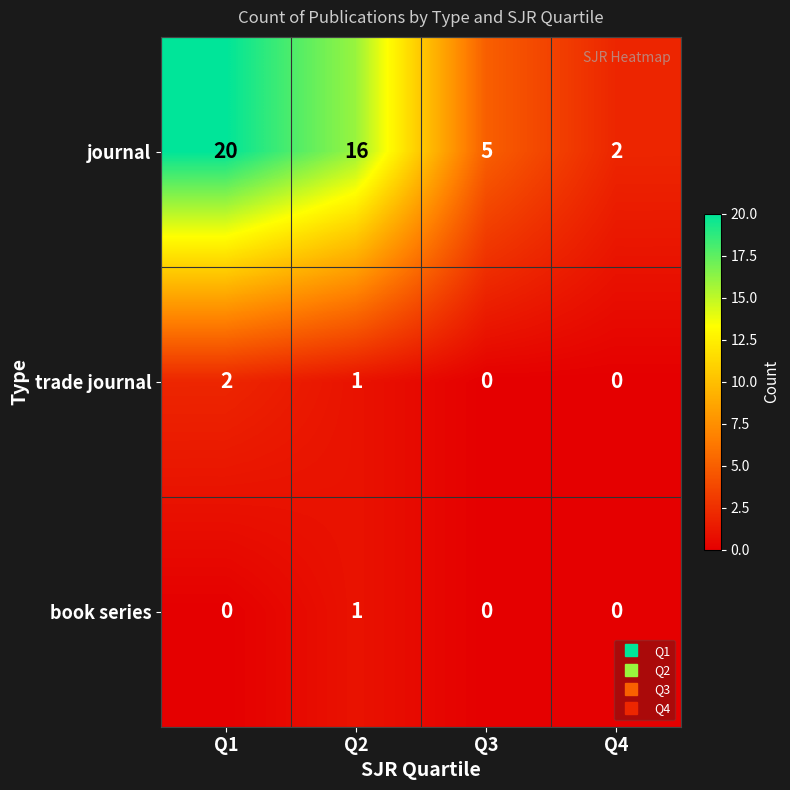

Which category has the highest value in the journal series?

Q1